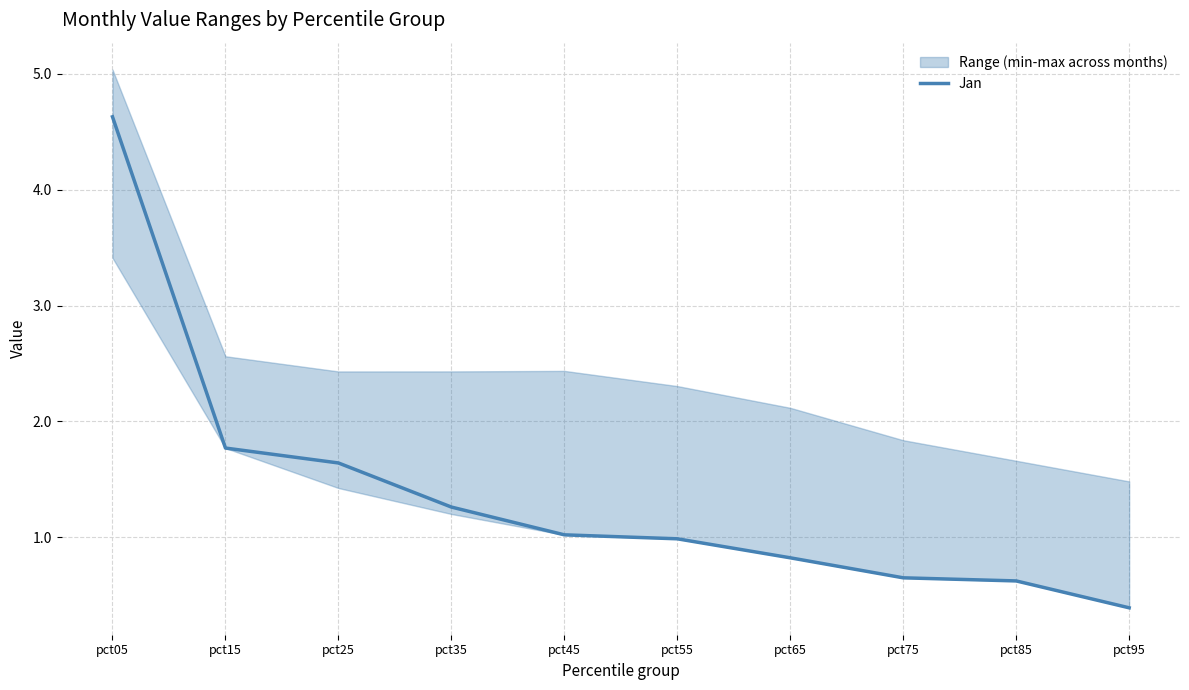

Which label corresponds to the largest value in the chart?

pct05